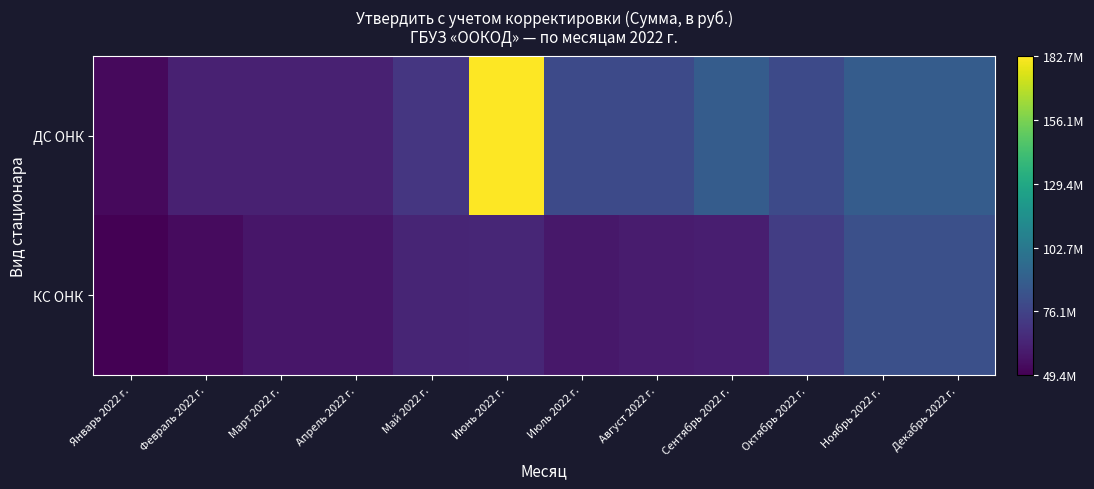

At how many categories does at least one series exceed 160320146?

1